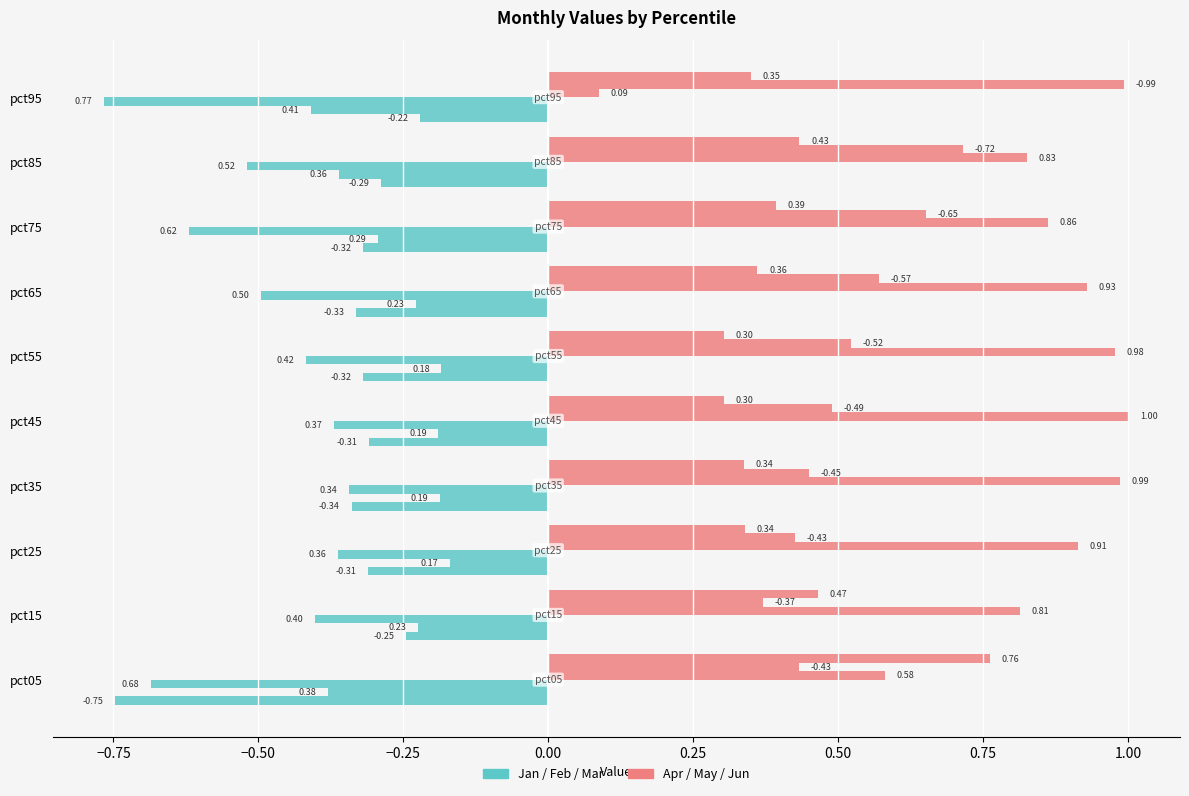

What is the sum of the Jan values at 0.00 and −0.25?

-0.6